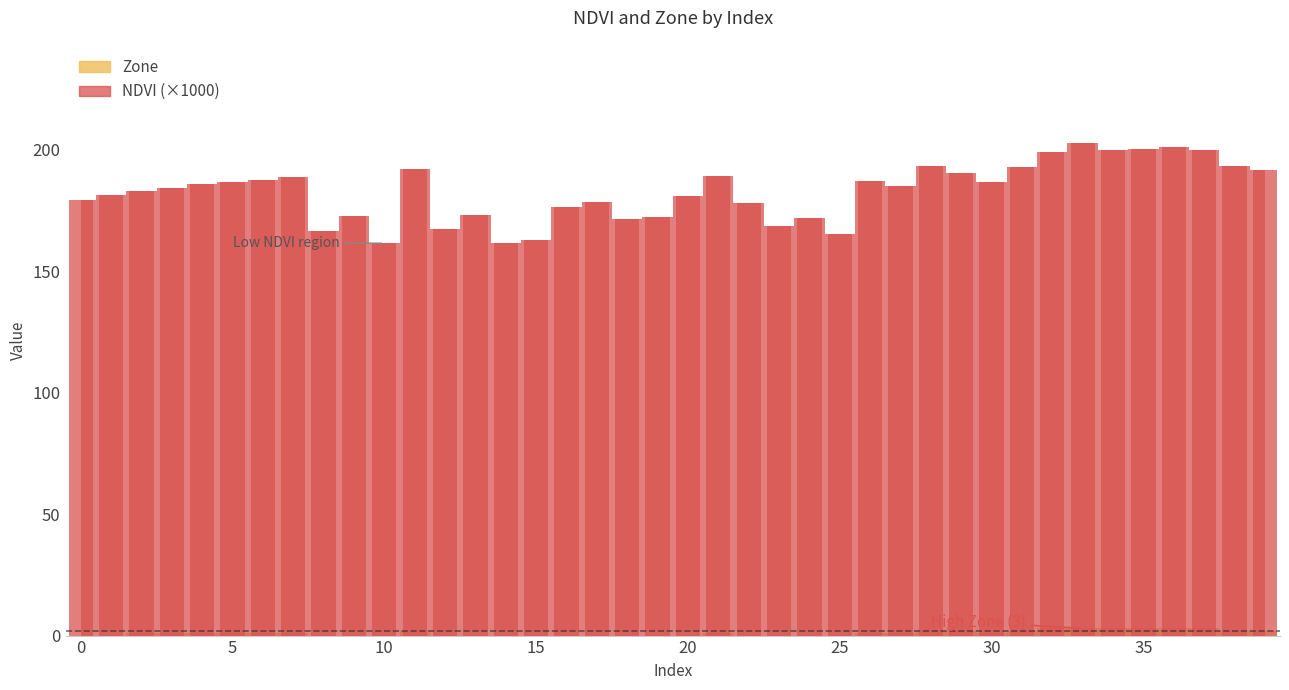

Reading left to right, list all the values displayed in this chart.

NDVI: 179.4	181.3	182.8	184.4	185.8	186.8	187.4	188.7	166.6	172.6	161.5	192.1	167.2	173.2	161.7	162.7	176.5	178.3	171.4	172.1	180.7	189.2	178.0	168.5	171.9	165.4	187.0	184.8	193.2	190.4	186.5	192.6	199.1	202.6	199.7	200.3	201.0	199.8	193.1	191.4
Zone: 0.0	0.0	1.0	1.0	1.0	1.0	1.0	1.0	0.0	0.0	0.0	2.0	0.0	0.0	0.0	0.0	0.0	0.0	0.0	0.0	0.0	1.0	0.0	0.0	0.0	0.0	1.0	1.0	2.0	2.0	1.0	2.0	3.0	3.0	3.0	3.0	3.0	3.0	2.0	2.0